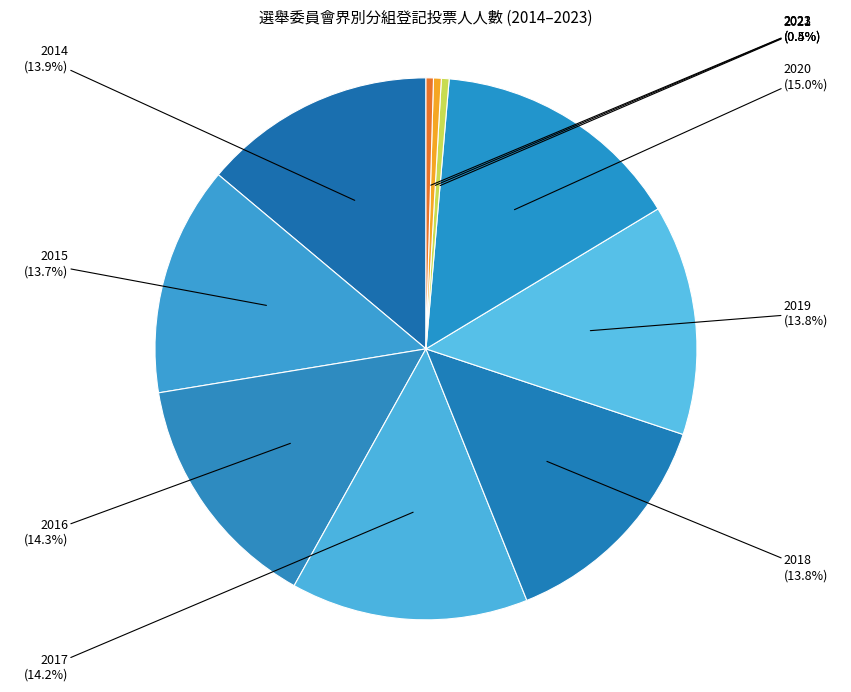

Rank the categories by value from highest to lowest.

2020, 2016, 2017, 2014, 2018, 2019, 2015, 2021, 2022, 2023